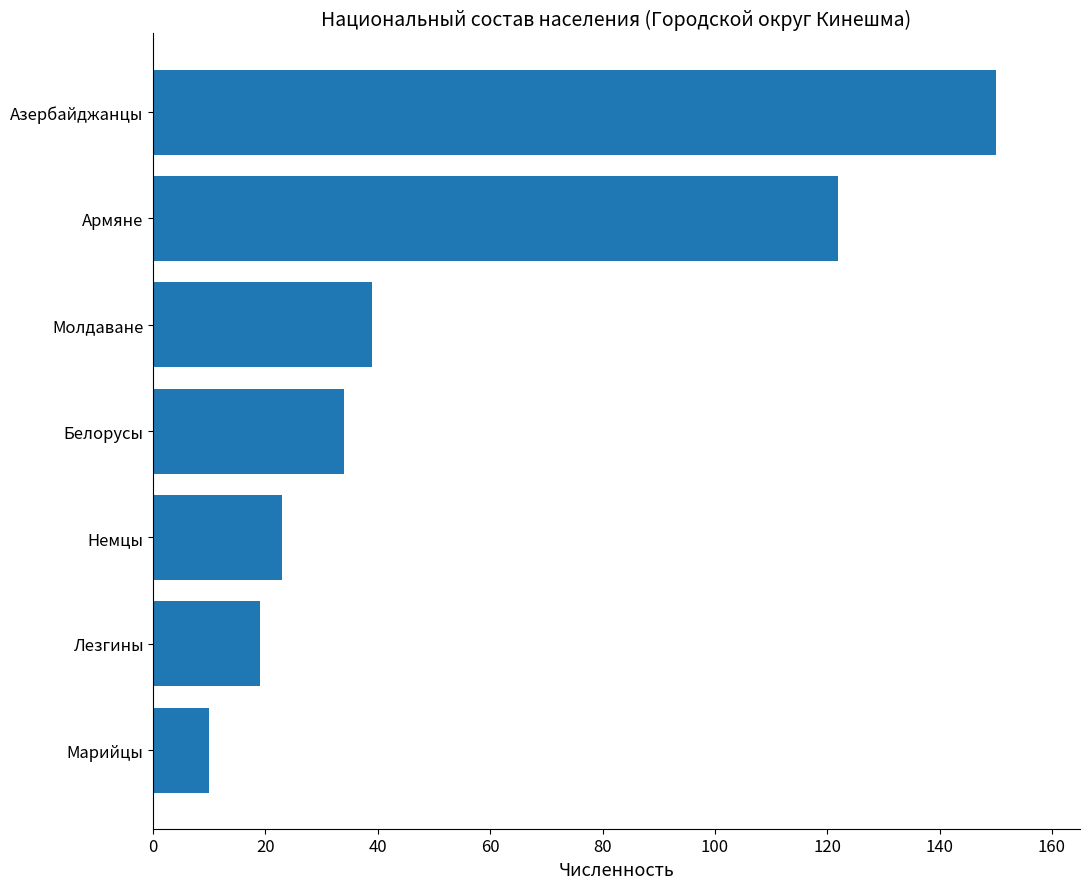

What is the sum of the values at Марийцы and Армяне?

132